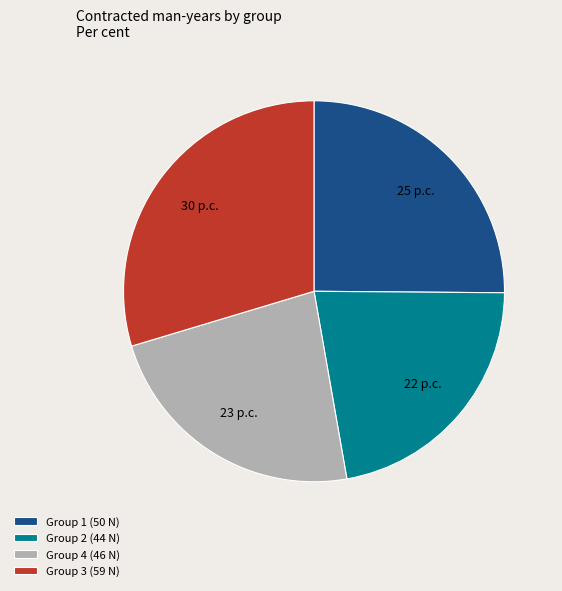

Does any single category account for the majority?

No